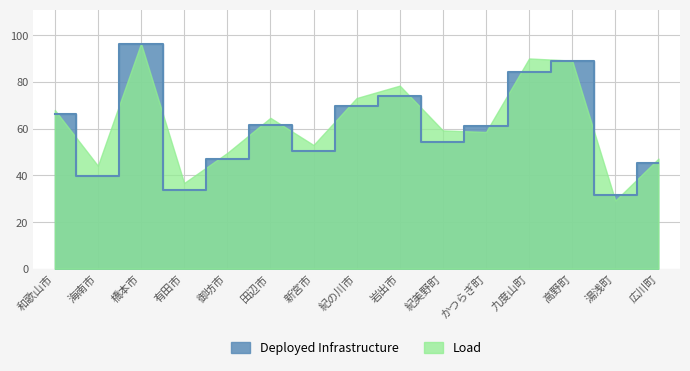

What is the ratio of the value at 広川町 to the value at 海南市?

1.1